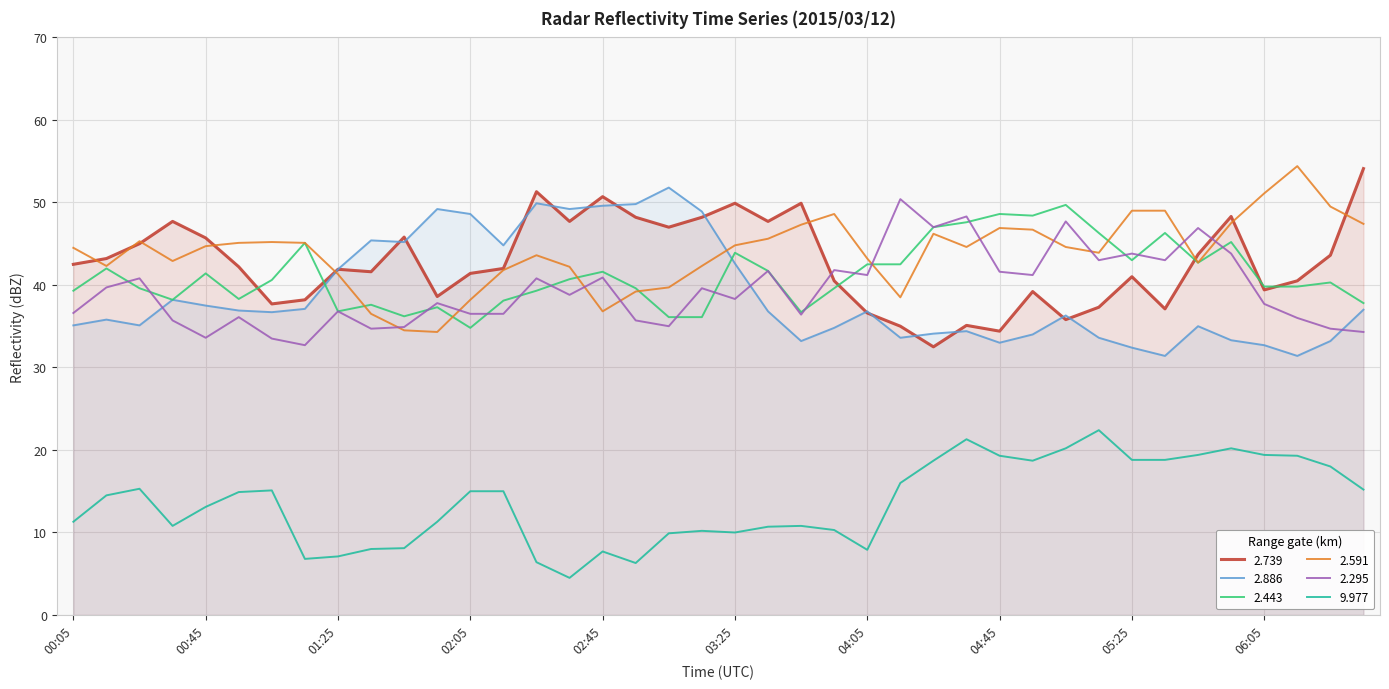

The value of 2.591 at 01:45 is 17.6. True or false?

False